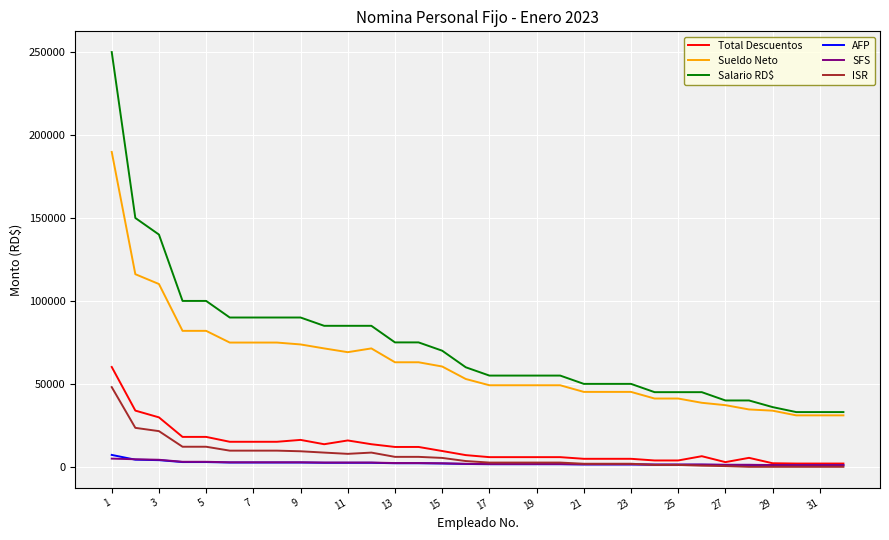

Which series has the largest total across all categories?

Salario RD$